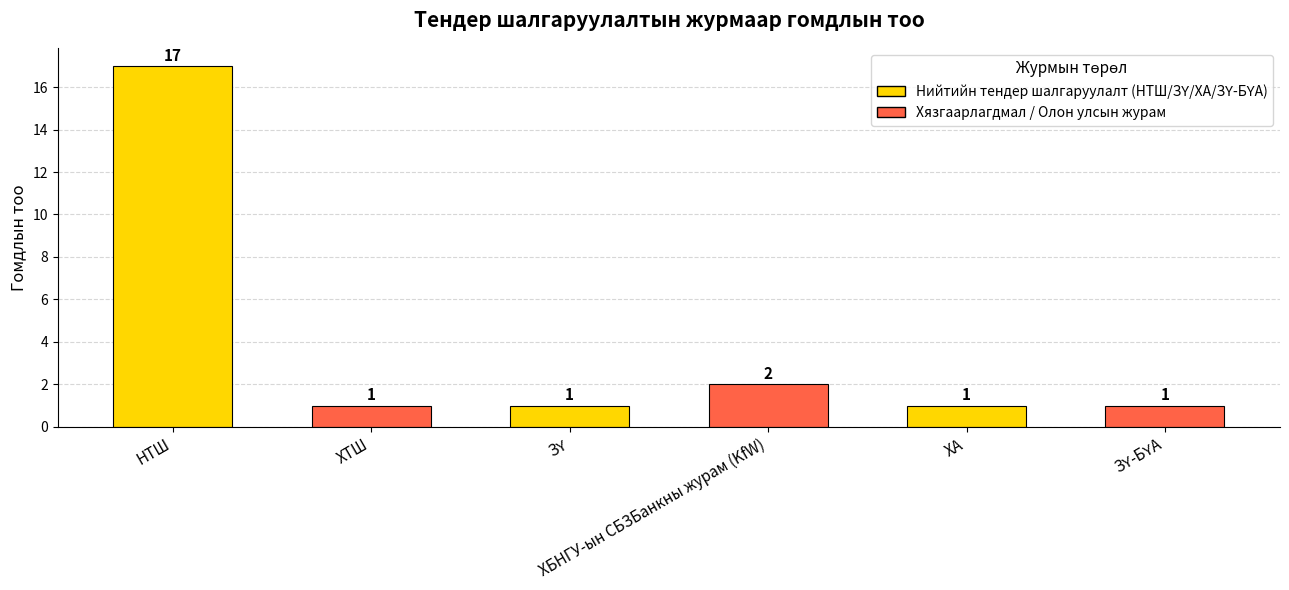

What is the value of the 1st bar from the left?

17